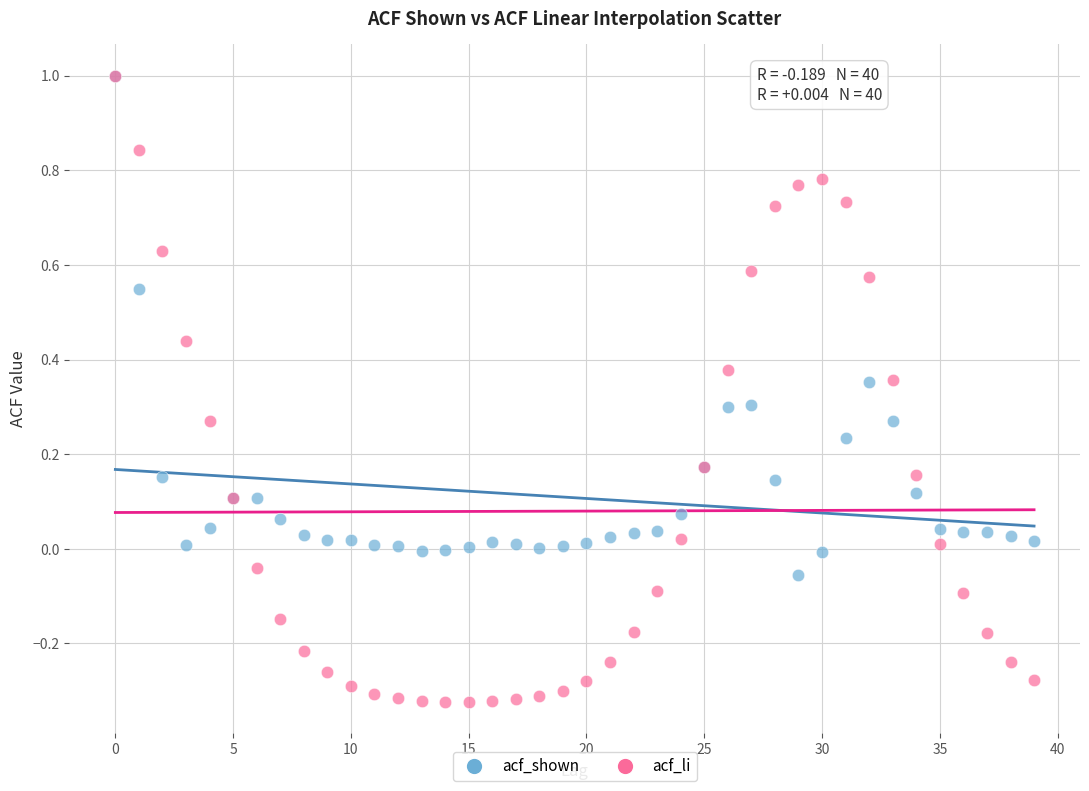

What are all the series names shown in the legend?

acf_shown, acf_li